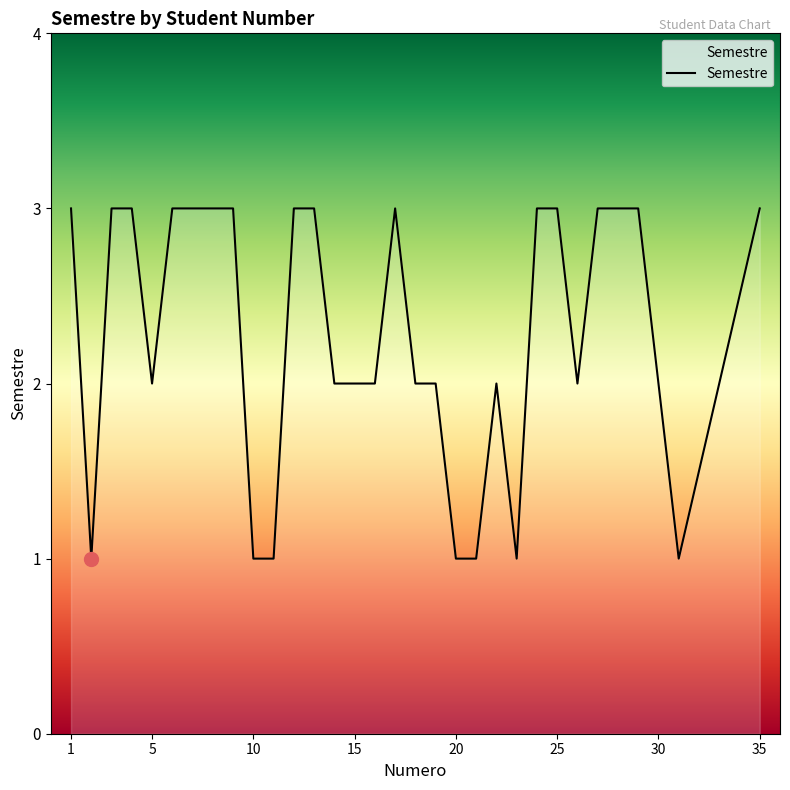

How many lines are shown in the chart?

1